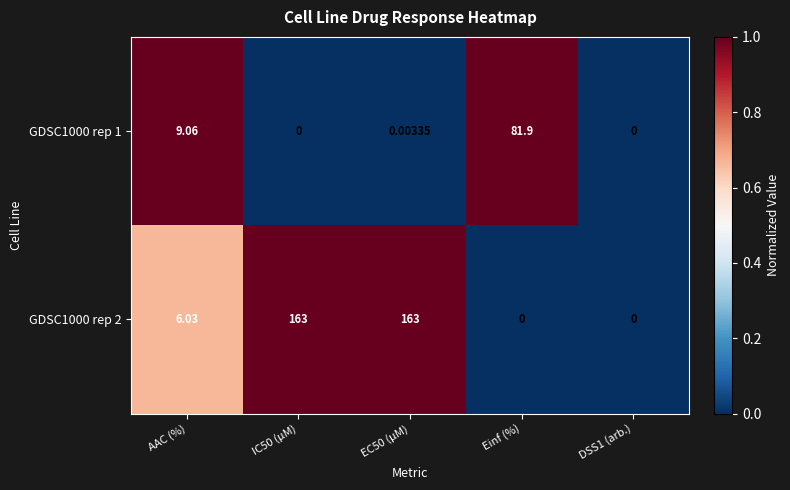

How many data points in GDSC1000 rep 2 are above 6?

3